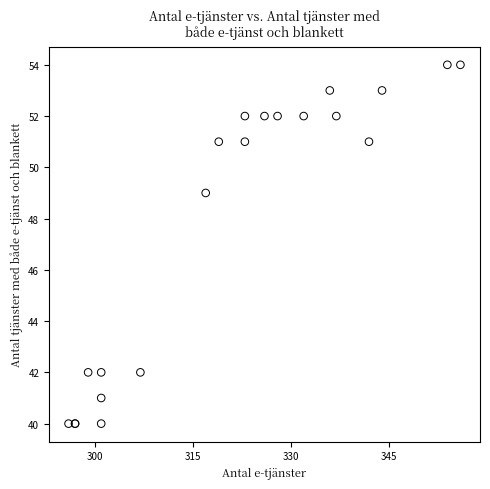

What Y value in the scatter plot is closest to 47?

49